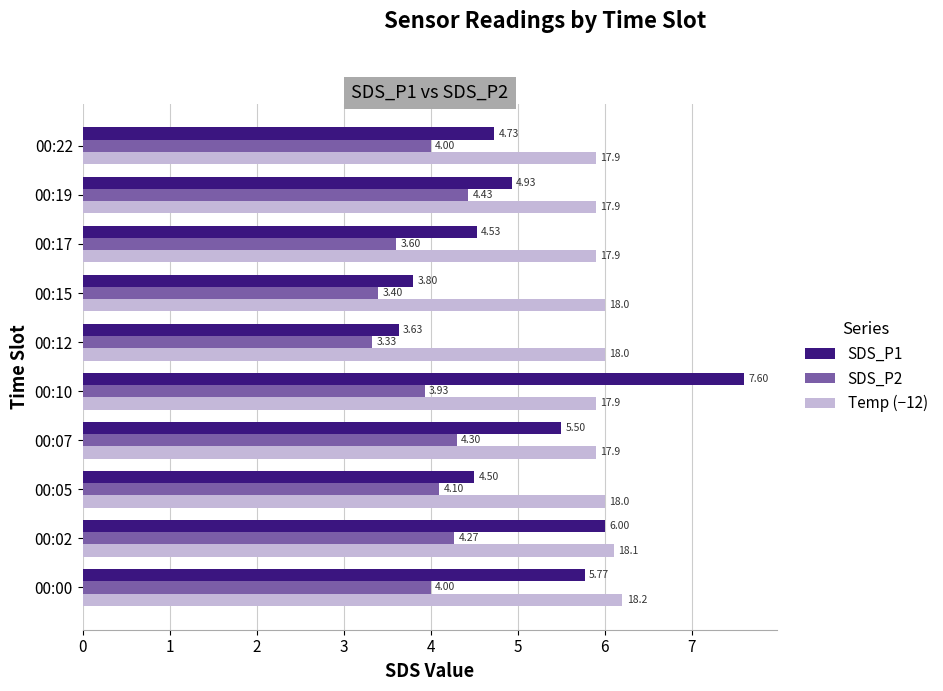

What is the difference between the SDS_P1 values at 00:12 and 00:22?

1.1